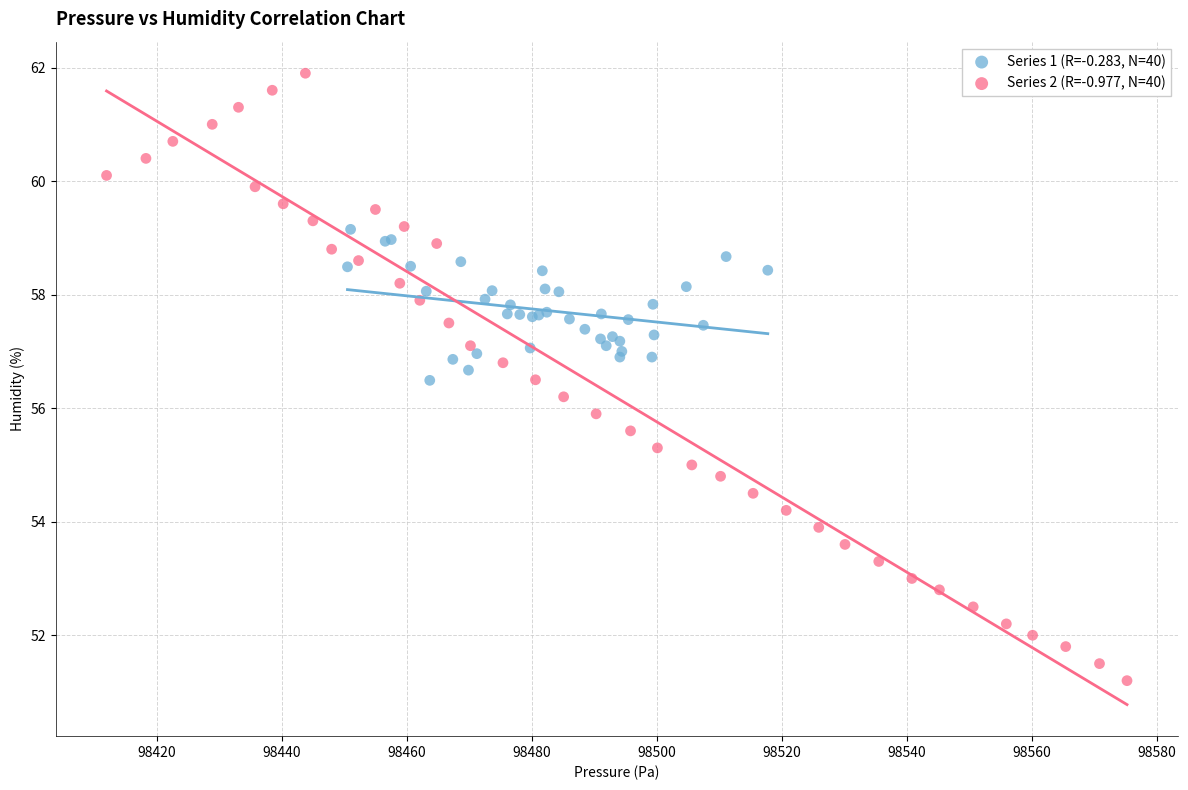

What are all the series names shown in the legend?

Series 1 (R=-0.283, N=40), Series 2 (R=-0.977, N=40)